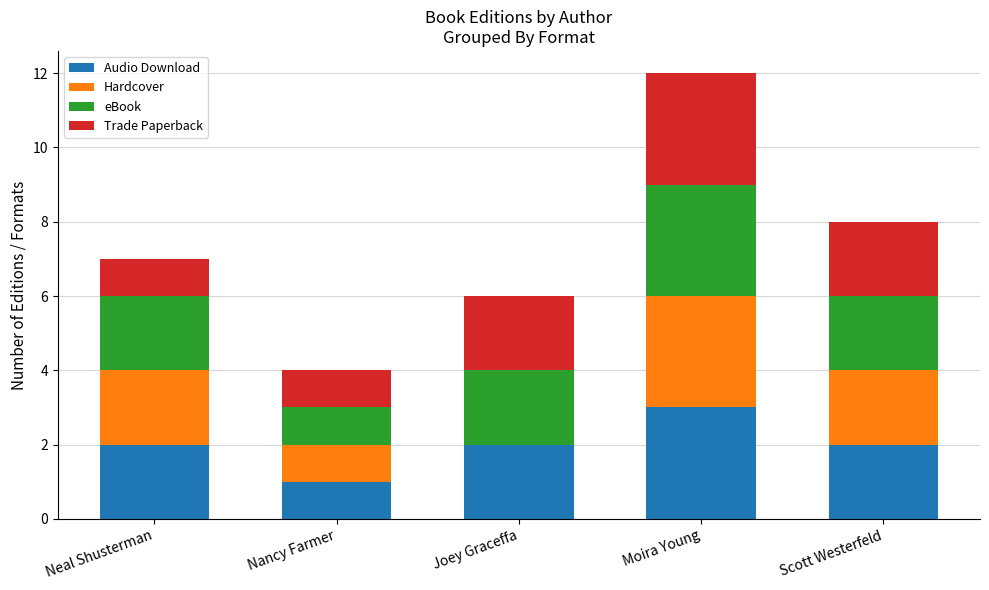

What is the total value across all series at Joey Graceffa?

6